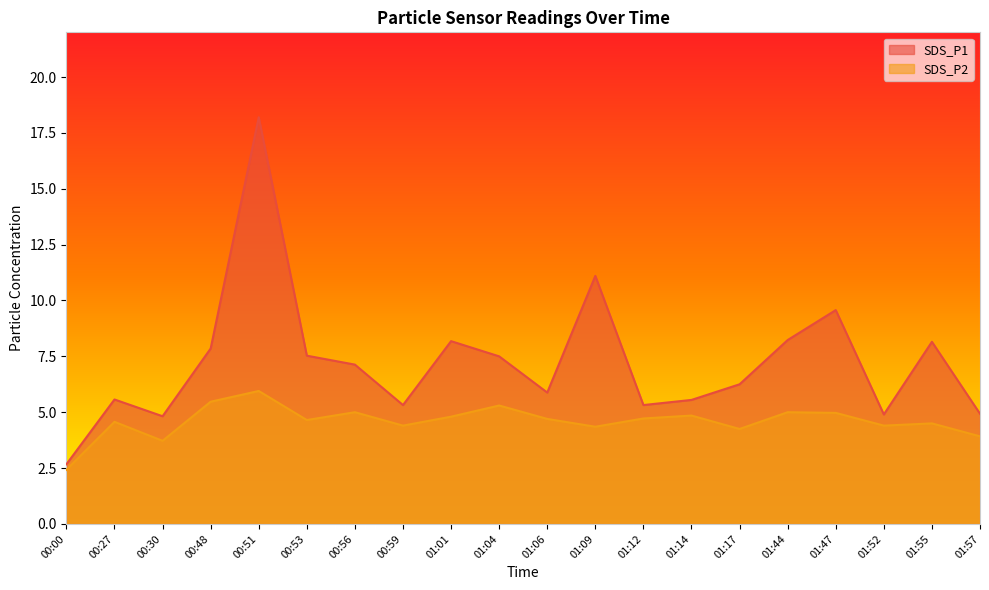

The SDS_P1 series shows 6.2 at 01:17. True or false?

True